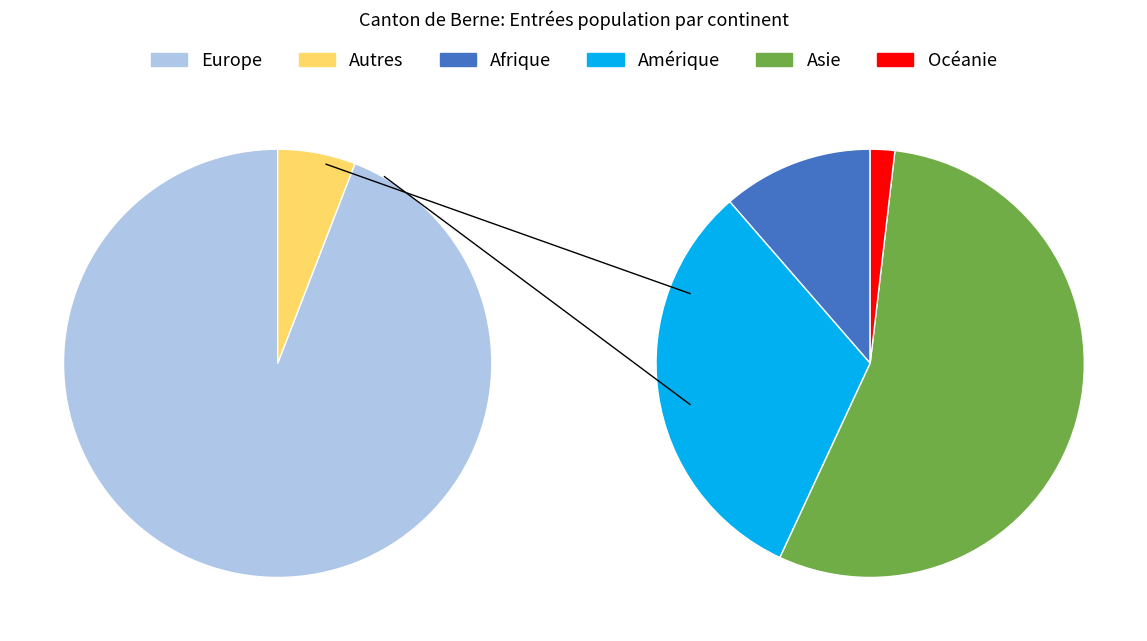

What is the ratio of the value at Asie to the value at Amérique?

1.7